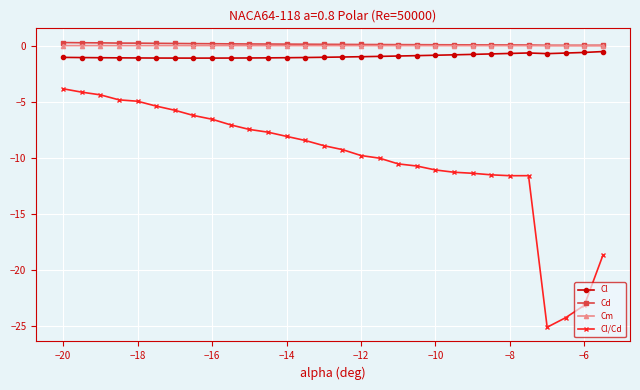

What is the smallest value displayed?

-25.1